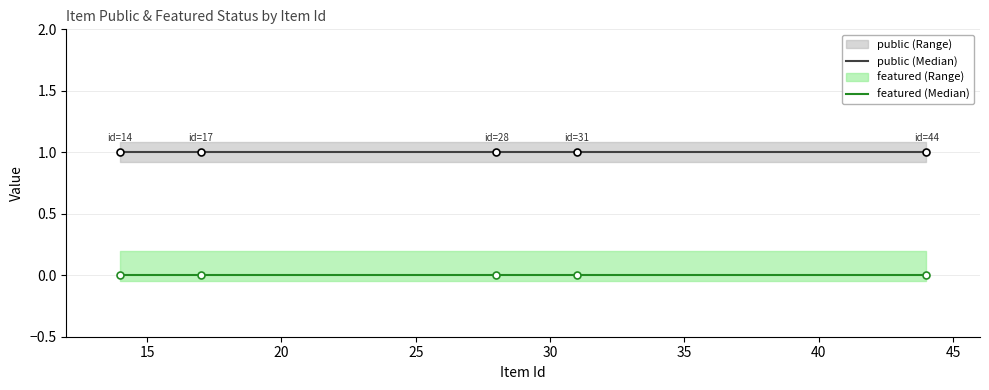

Is the value of featured at 28 greater than the value of public at 44?

No